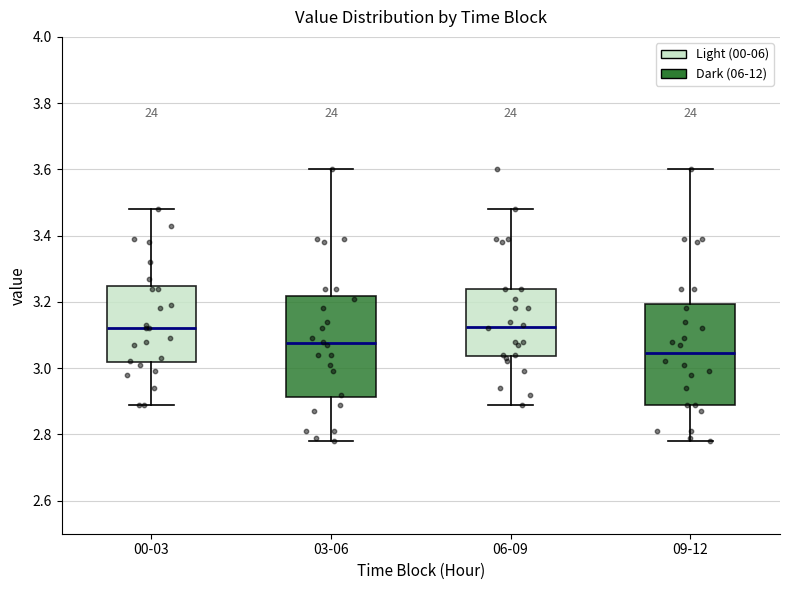

Where does the lower whisker of the box for 00-03 end on the y-axis? The values are not printed on the chart, so give them approximately, as read against the axis.

2.90